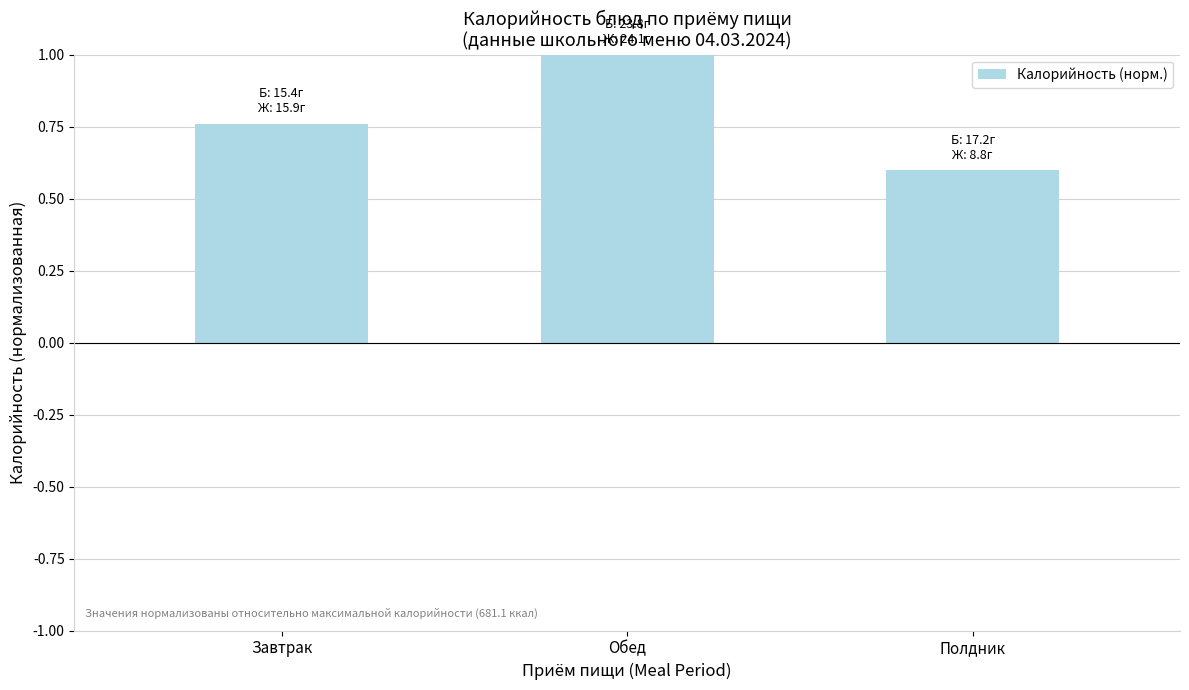

What is the approximate value at Полдник?

0.6